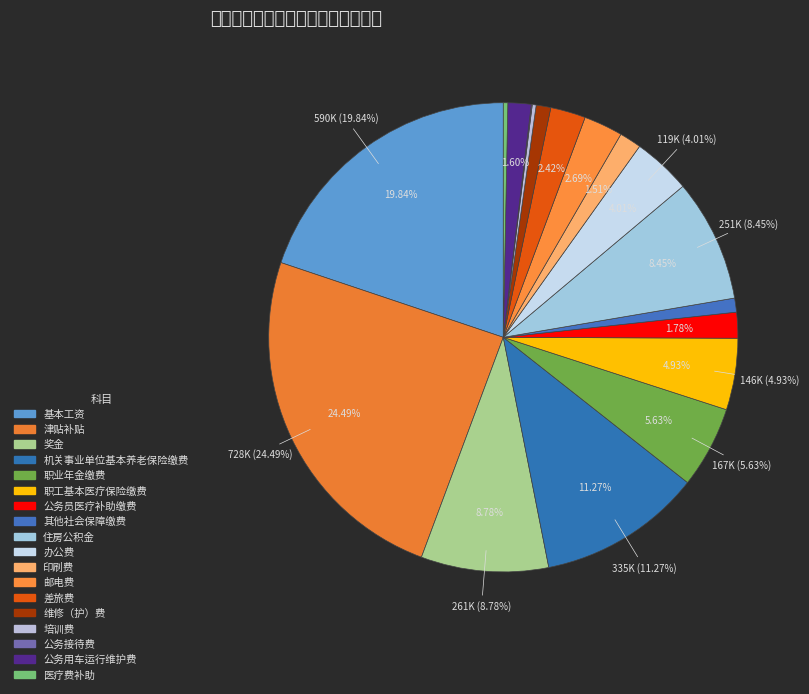

Which slice is the largest?

津贴补贴